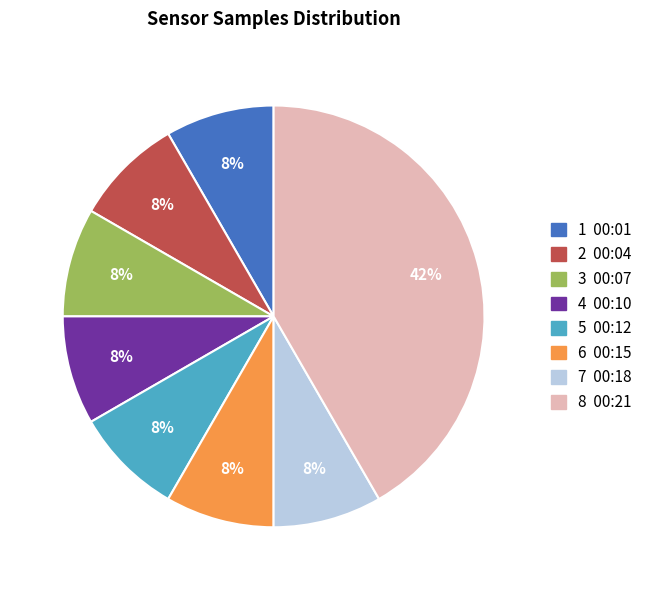

Is it true that 3 00:07 is 8% of the pie?

True